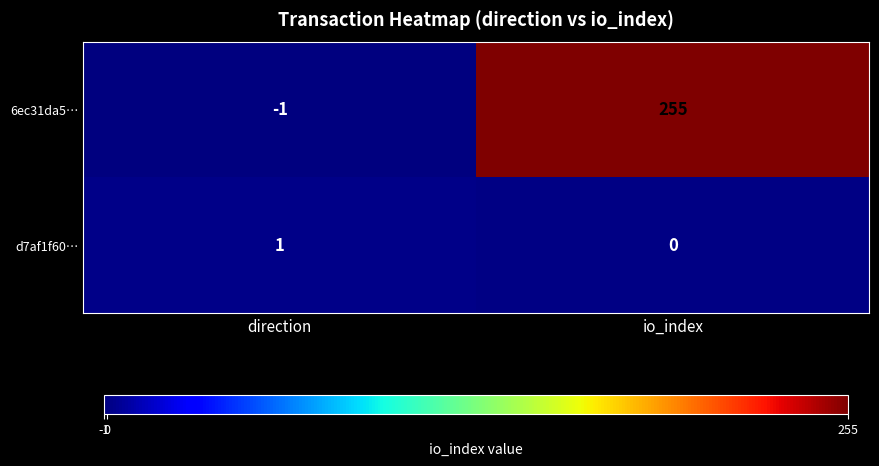

The 6ec31da5… series shows 0 at direction. True or false?

False